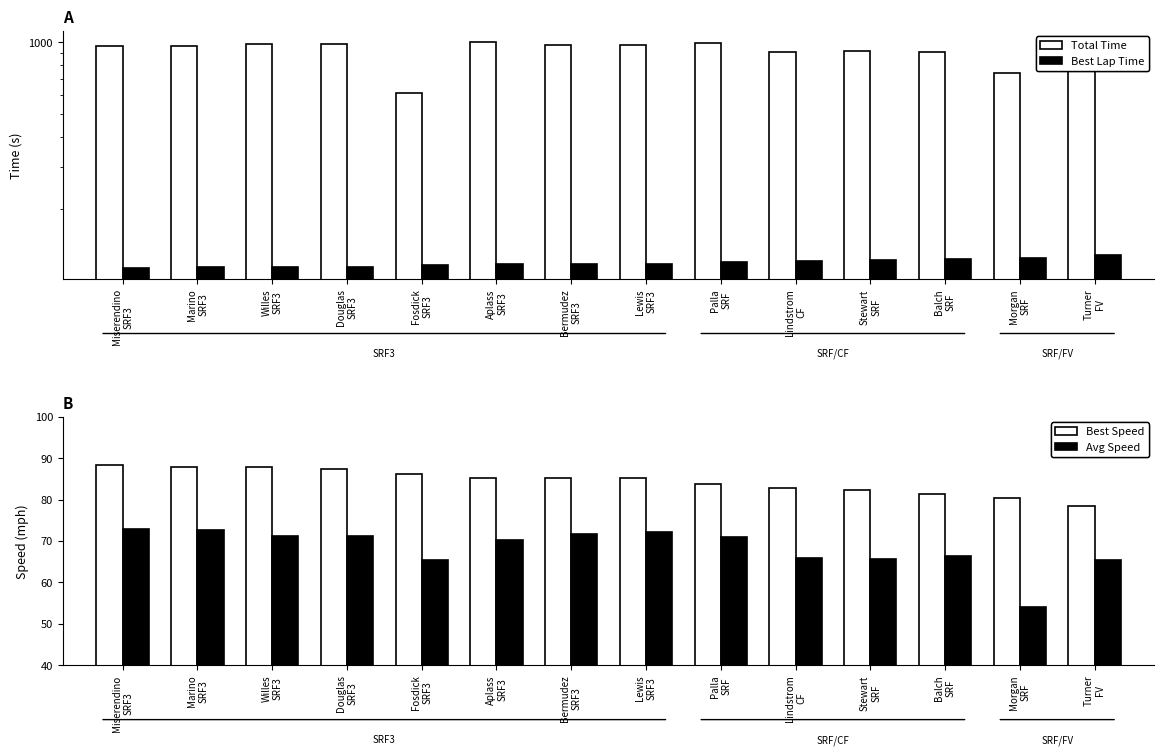

How many groups of bars are there?

14